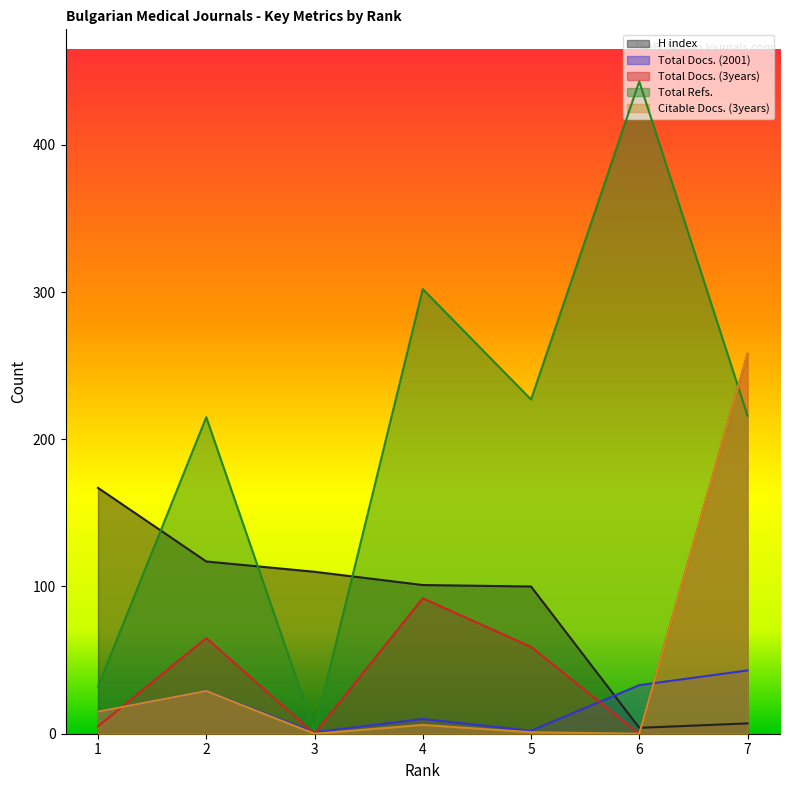

What is the total value across all series at 7?

782